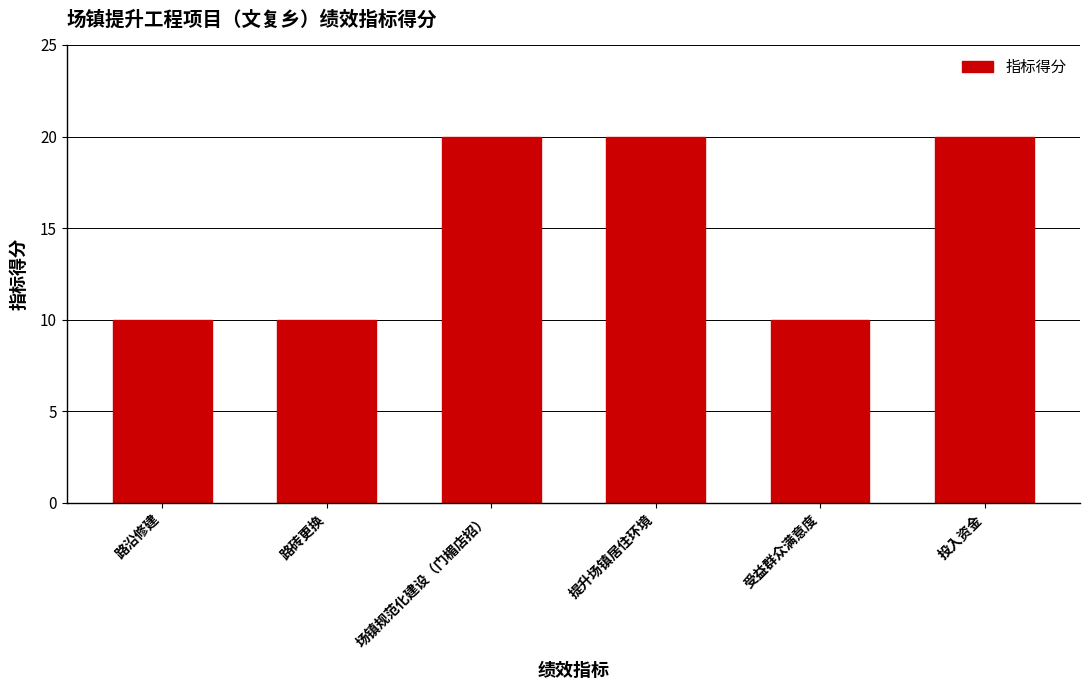

What is the label of the 3rd bar from the right?

提升场镇居住环境